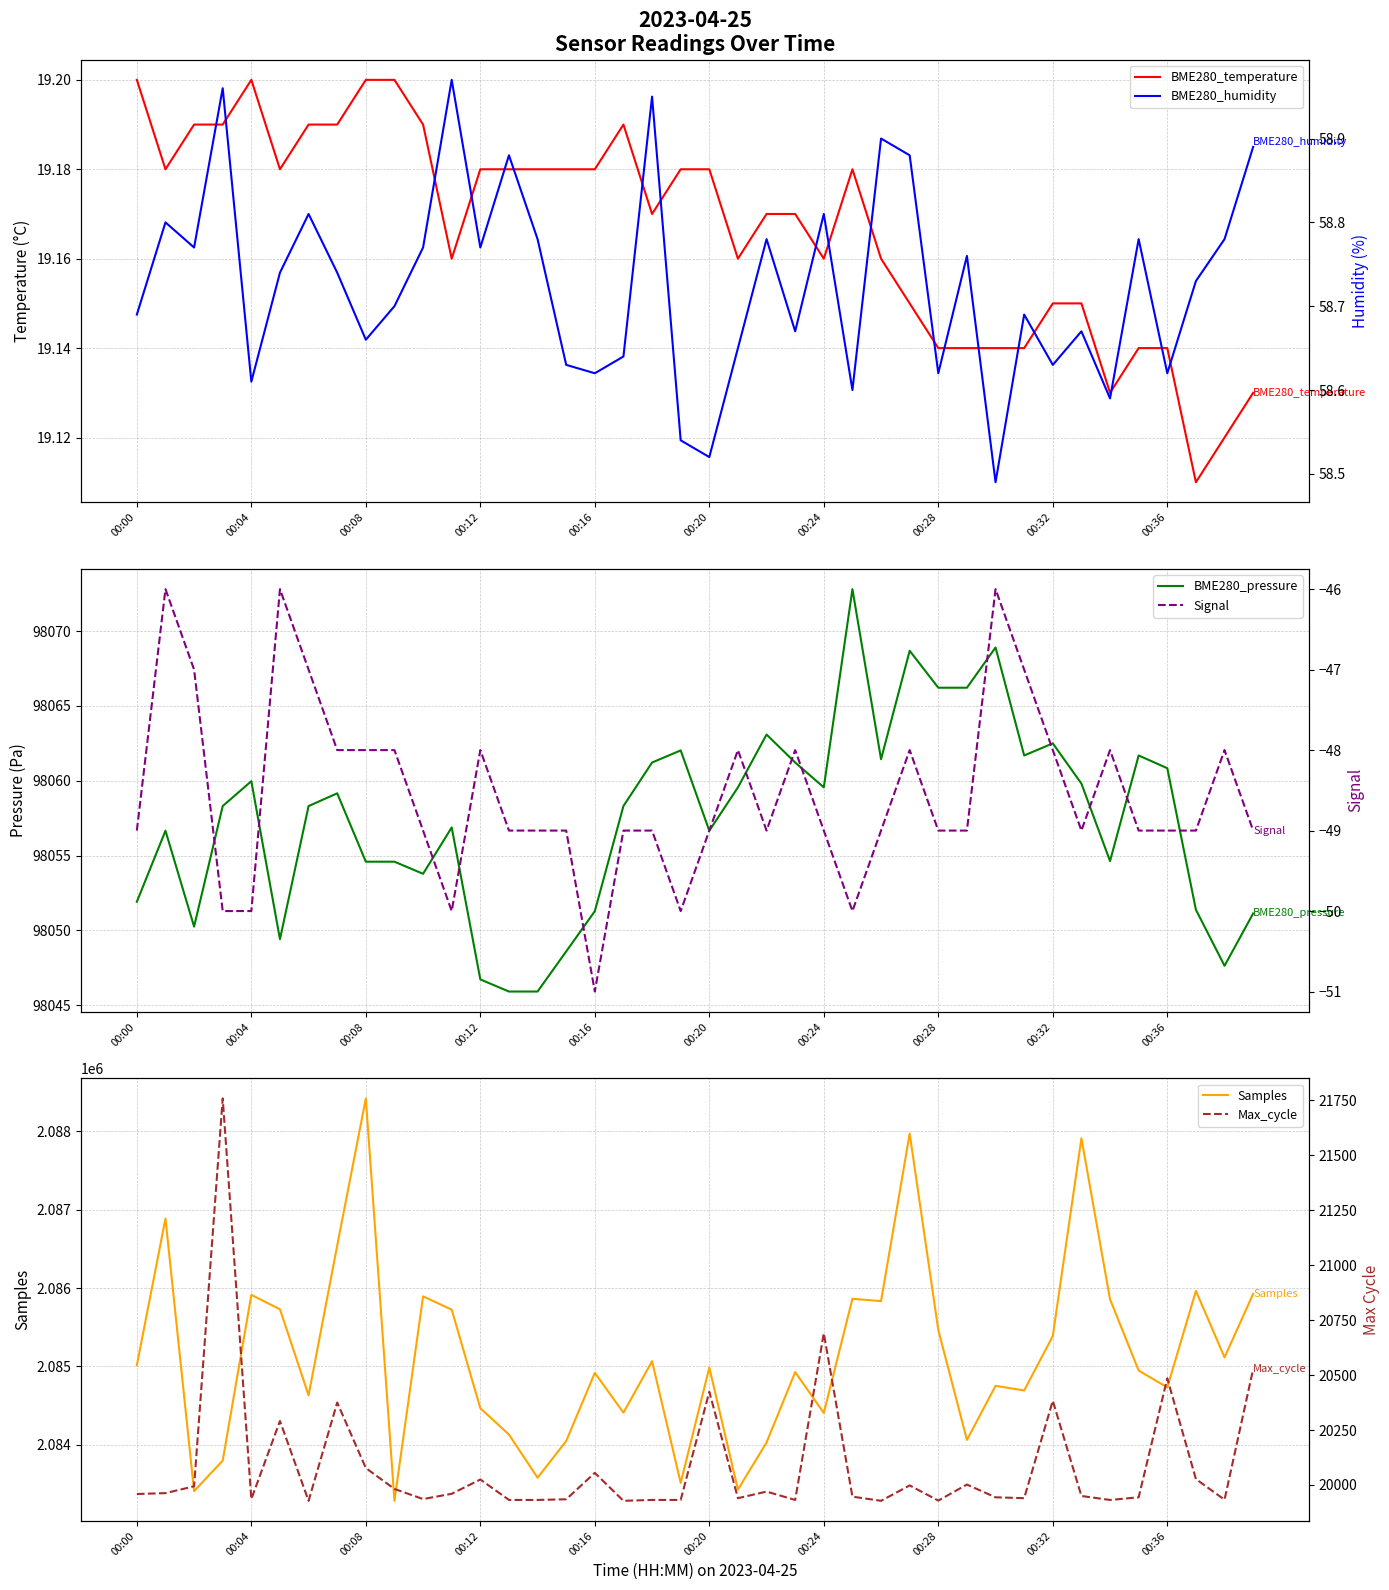

What is the total value across all series at 29?

2202160.1